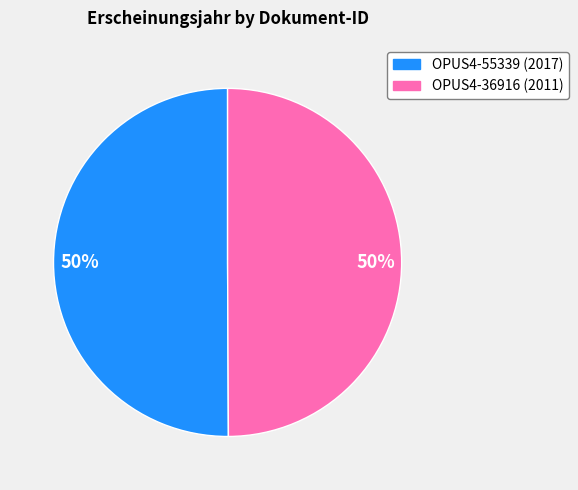

Approximately how many times larger is the value at OPUS4-36916 compared to OPUS4-55339?

1.0